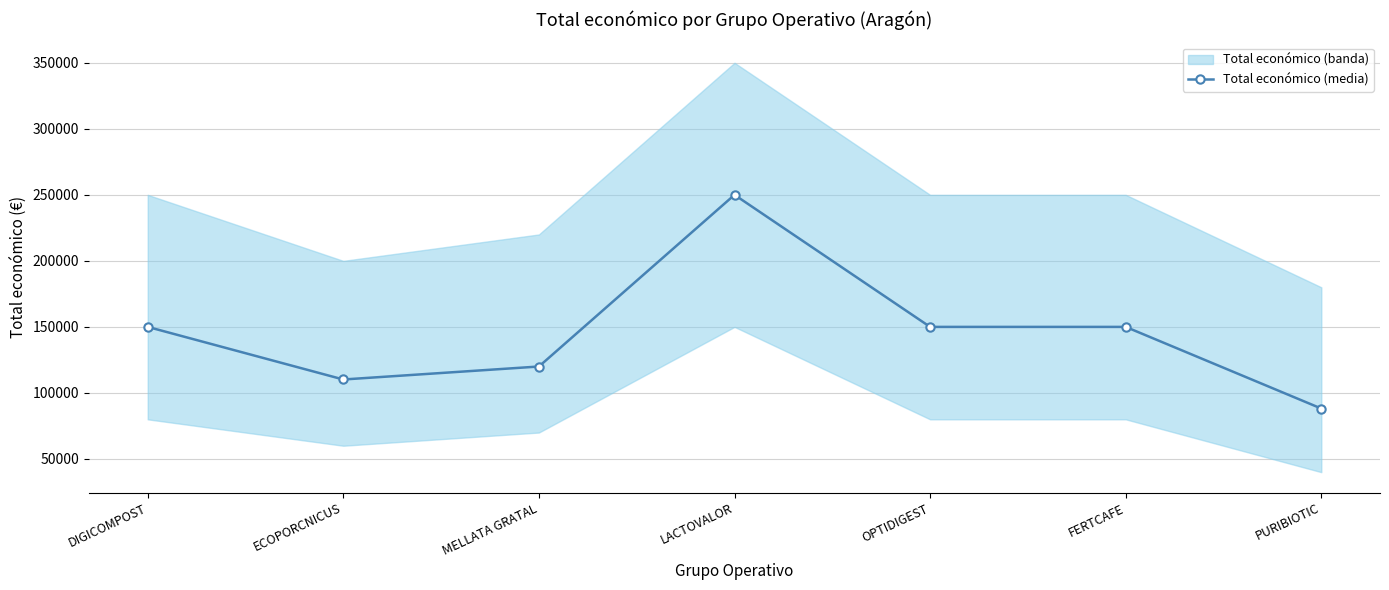

How many lines are shown in the chart?

1